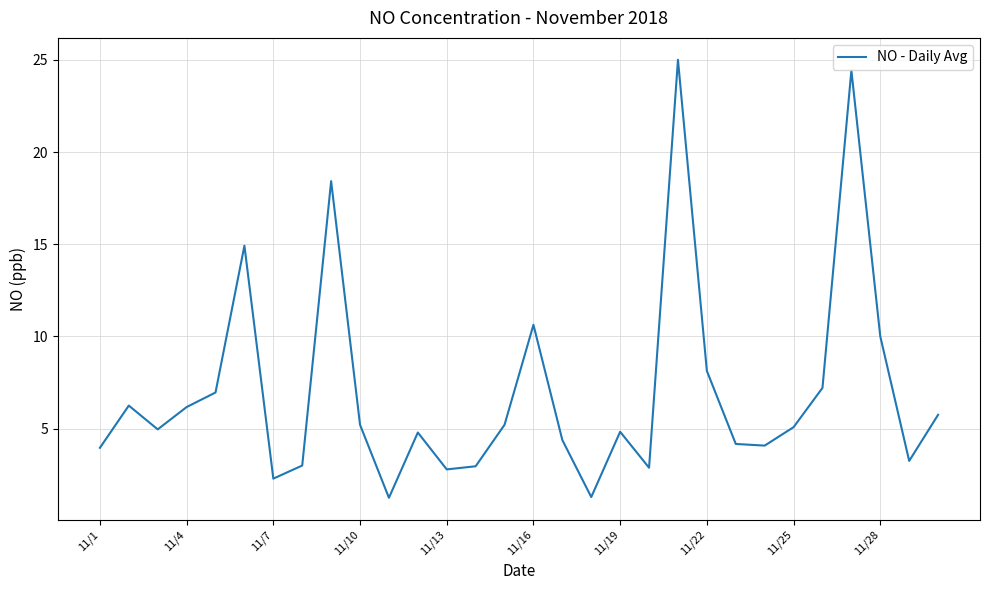

How many lines are shown in the chart?

1